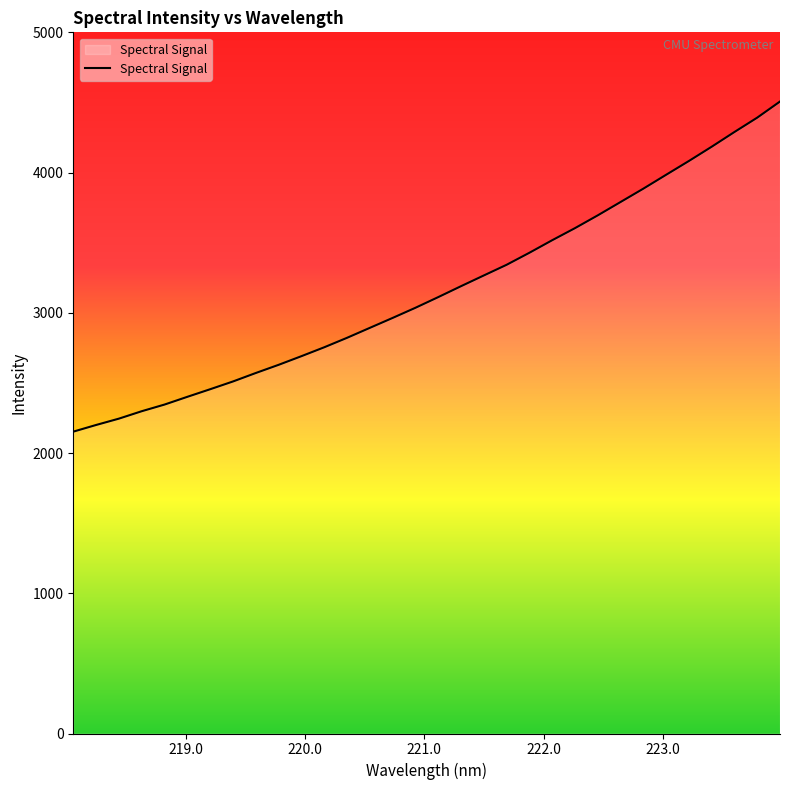

What is the maximum value shown in the chart?

4506.6